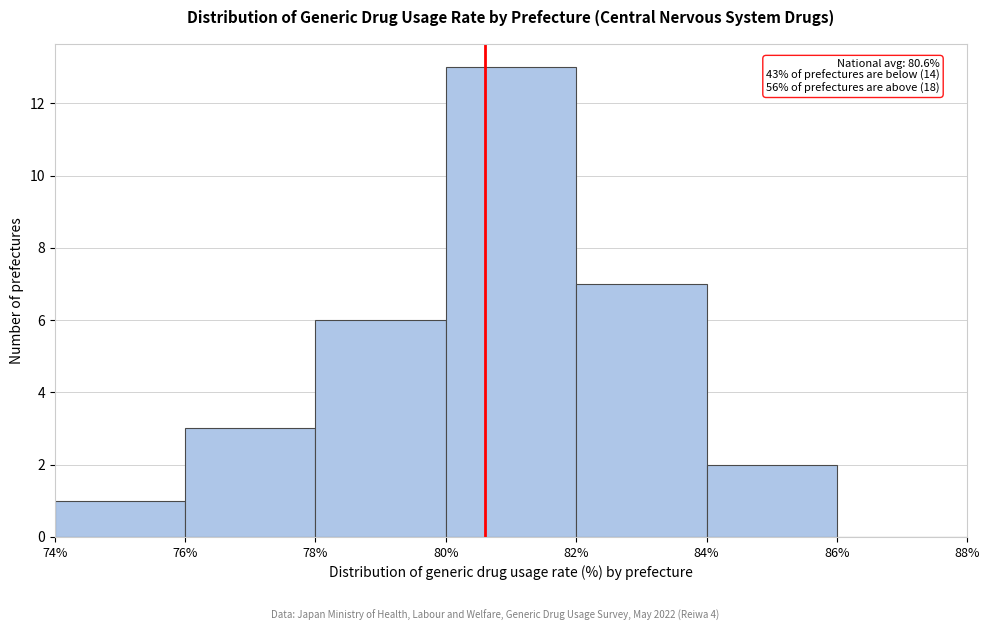

Over which range of the x-axis is the bar tallest?

80% to 82%